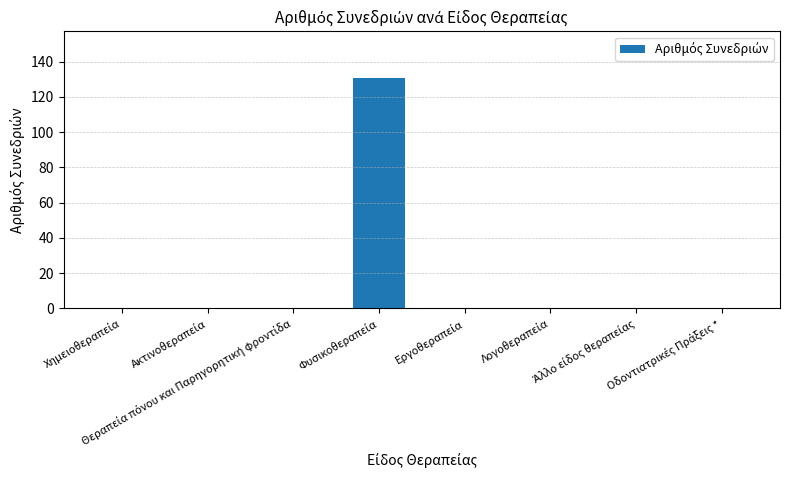

What is the maximum value shown in the chart?

131